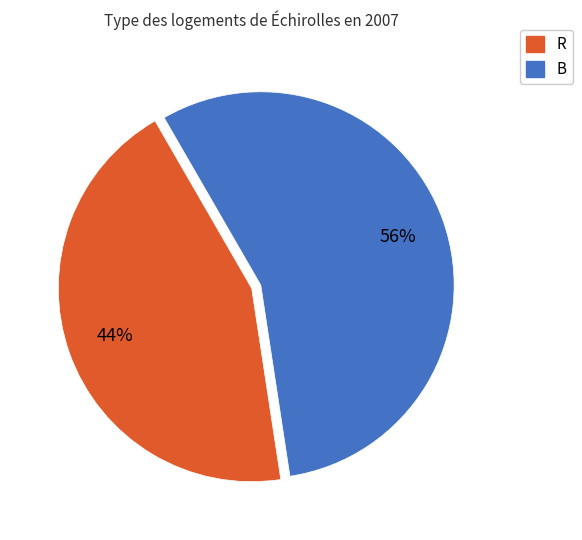

To the nearest percent, what is the difference between the largest and smallest slice percentages?

12%